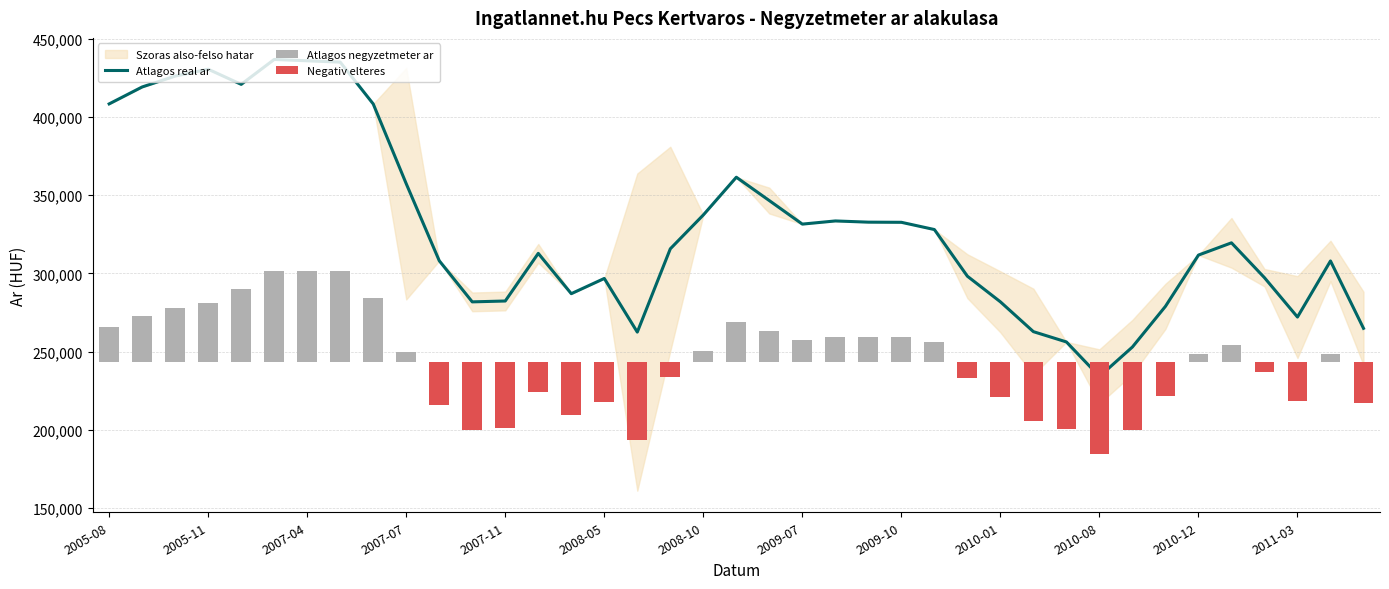

What is the difference between the Atlagos negyzetmeter ar values at 2008-10 and 2010-01?

29602.0